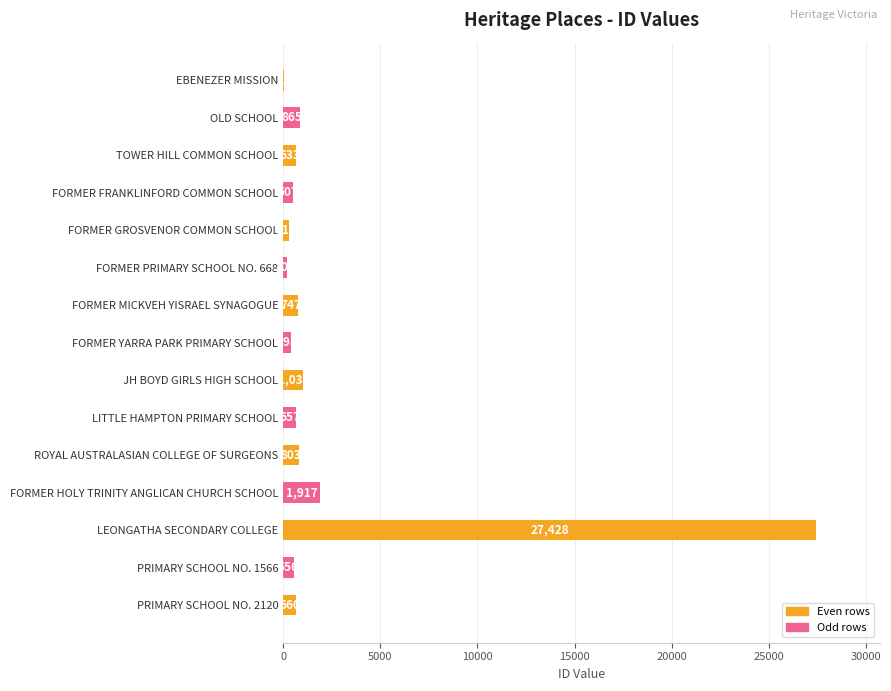

Which category has the highest value across all series?

LEONGATHA SECONDARY COLLEGE